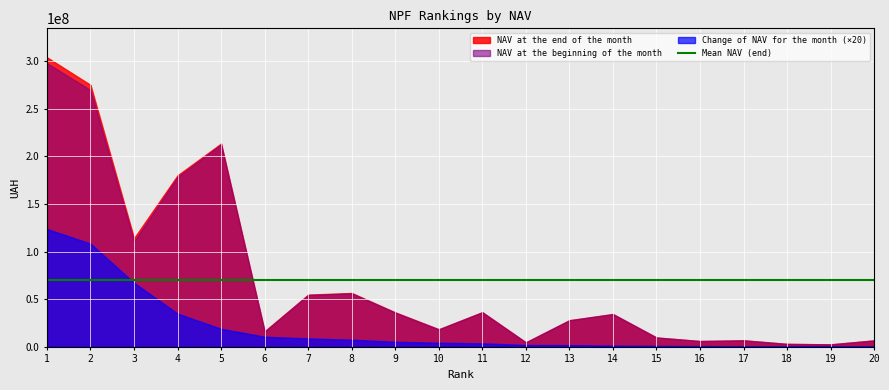

What is the value of the NAV at the beginning of the month point at the 12th from the left?

4616494.5